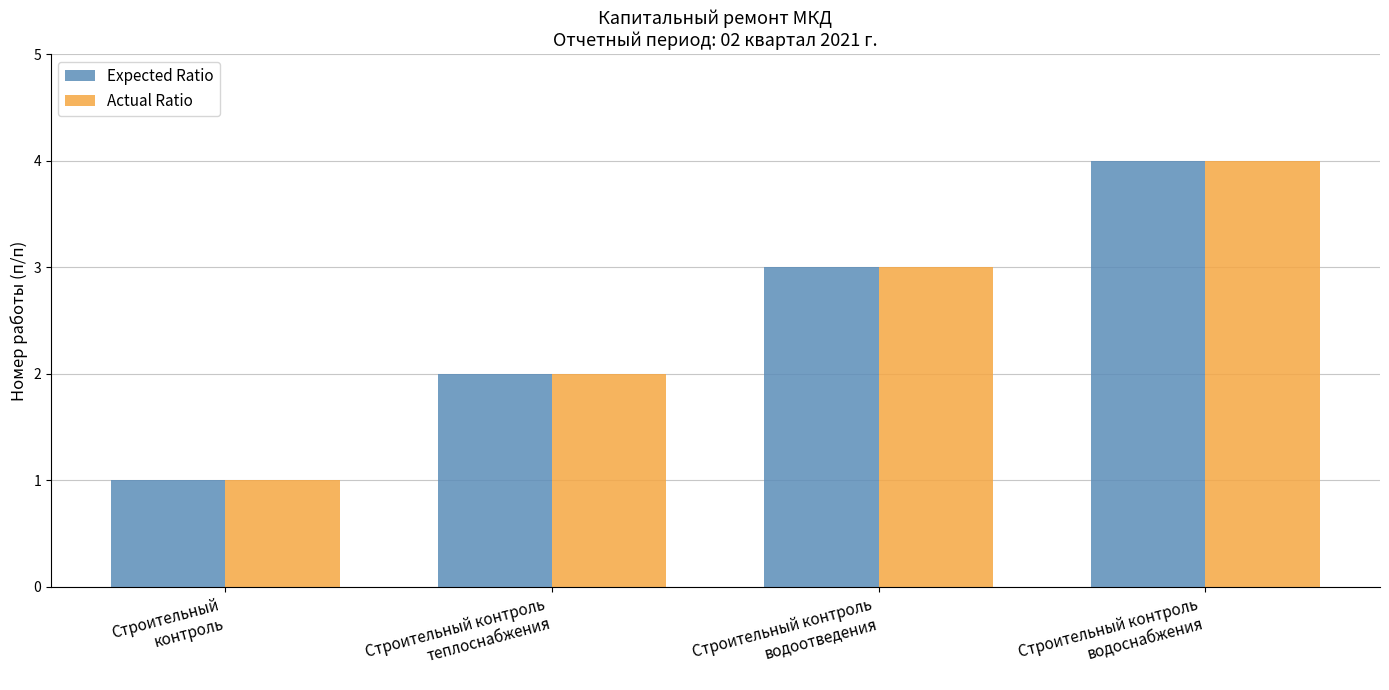

Which category has the highest value in the Expected Ratio series?

Строительный контроль
водоснабжения